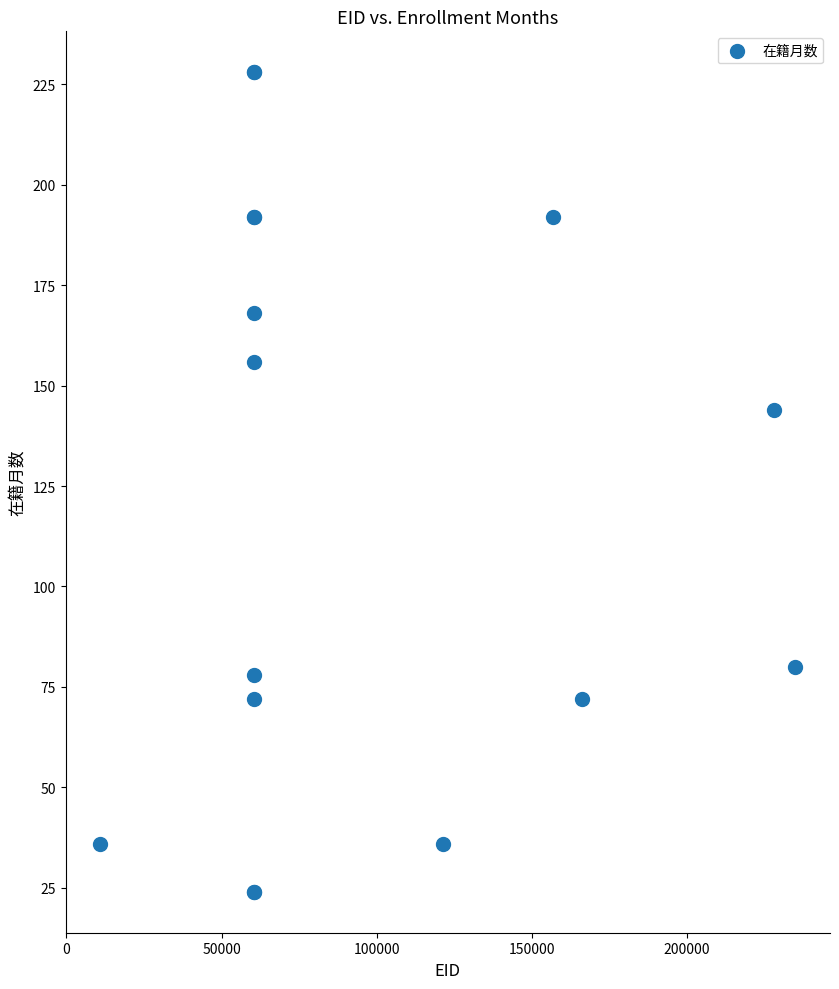

What Y value in the scatter plot is closest to 126?

144